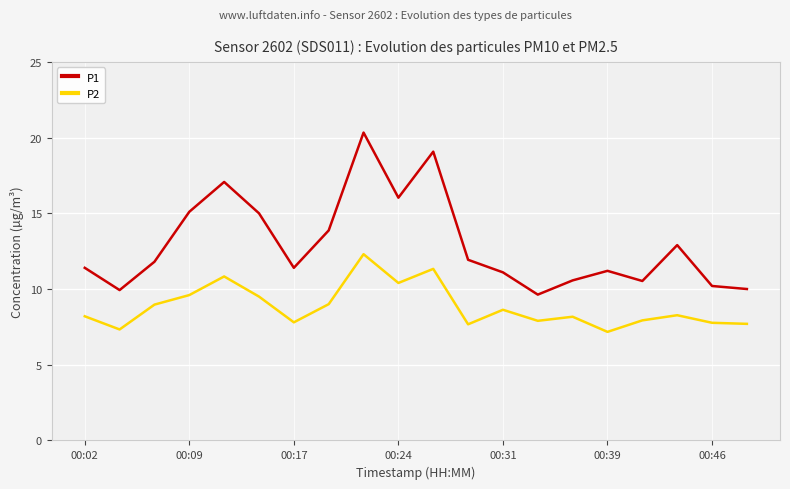

Which series has the largest range (max minus min)?

P1